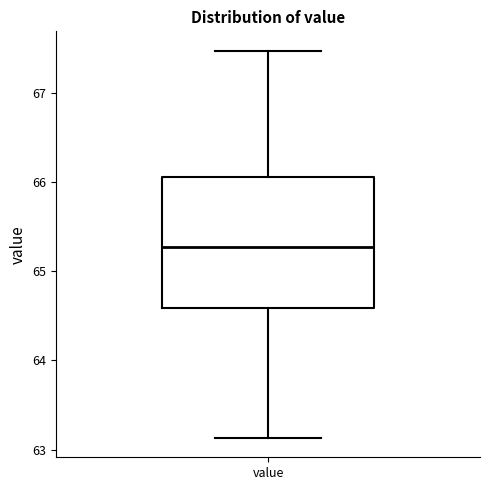

Transcribe this box plot: give where the median line is, the range the box spans, and where the two whiskers end, as read against the y-axis. The values are not printed on the chart, so give them approximately, as read against the axis.

median 65.3, box 64.6 to 66.1, whiskers 63.1 to 67.5